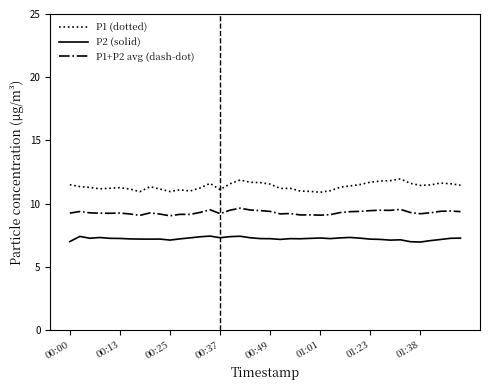

Count the number of data series in this chart.

3